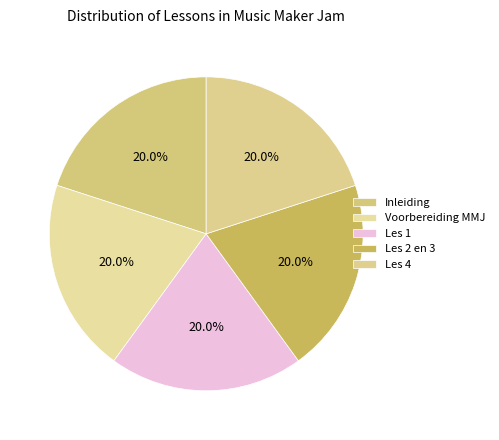

To the nearest percent, what is the average slice percentage?

20%